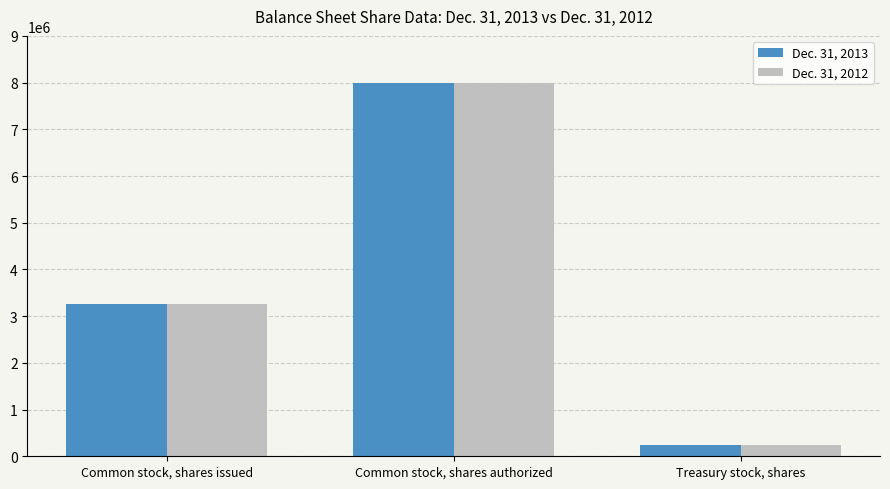

Rank the series by their average value, from highest to lowest.

Dec. 31, 2012, Dec. 31, 2013